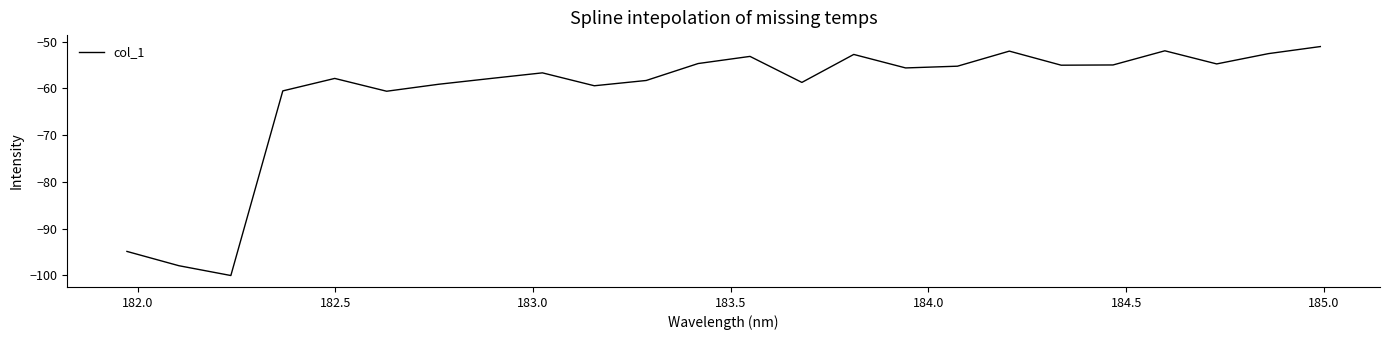

What is the greatest value displayed?

-51.0